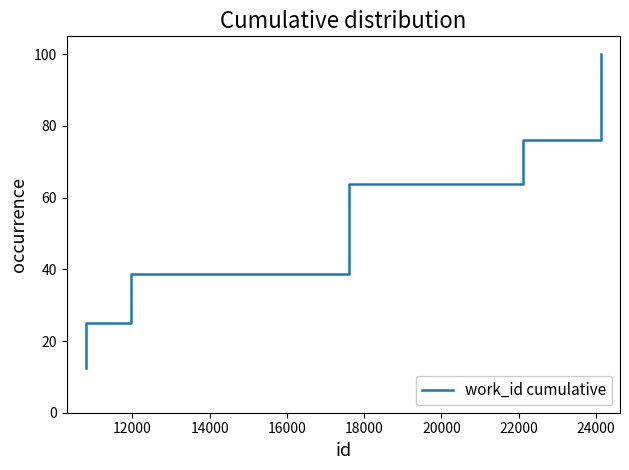

What is the sum of all values?

367.0